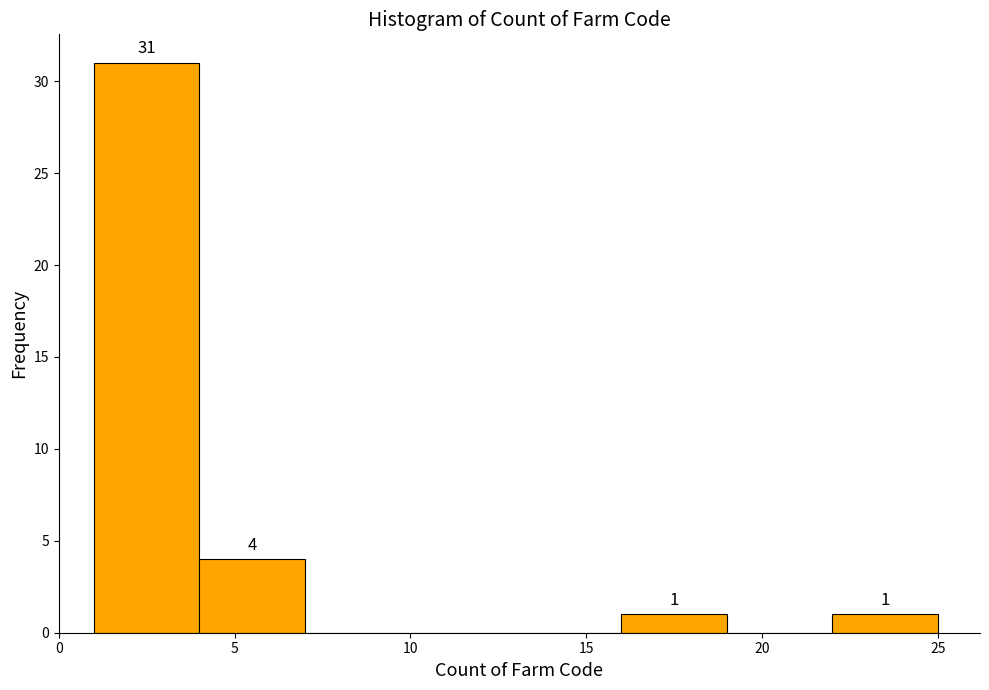

Over which range of the x-axis is the bar tallest?

1 to 4